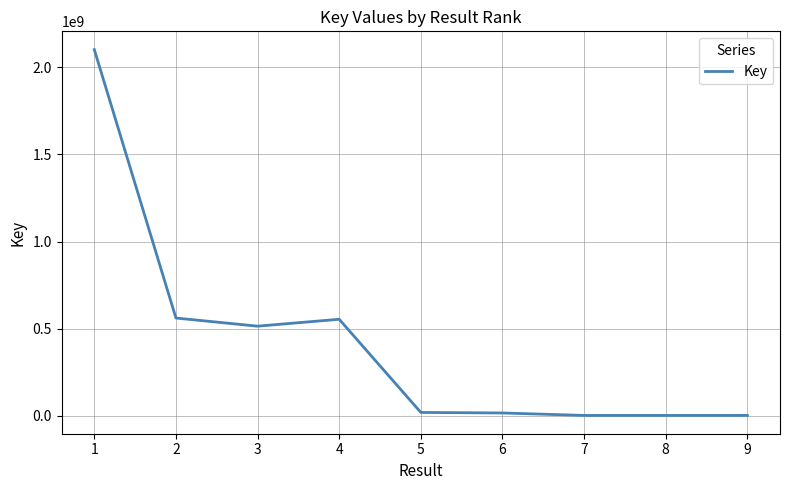

At which category does the chart reach its peak across all series?

1